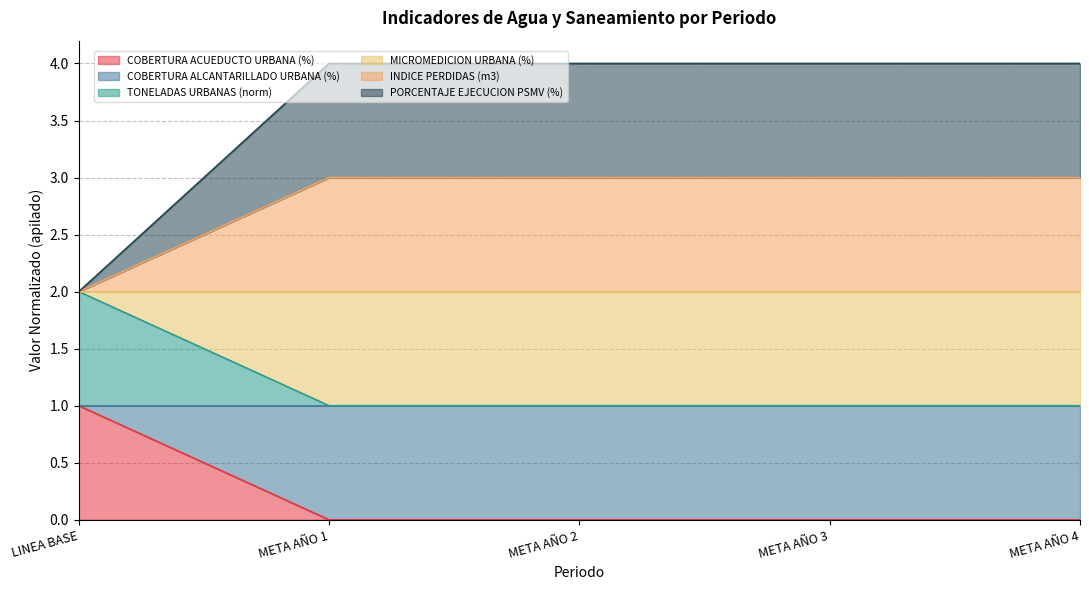

Which series changed the most between META AÑO 2 and META AÑO 3?

COBERTURA ACUEDUCTO URBANA (%)